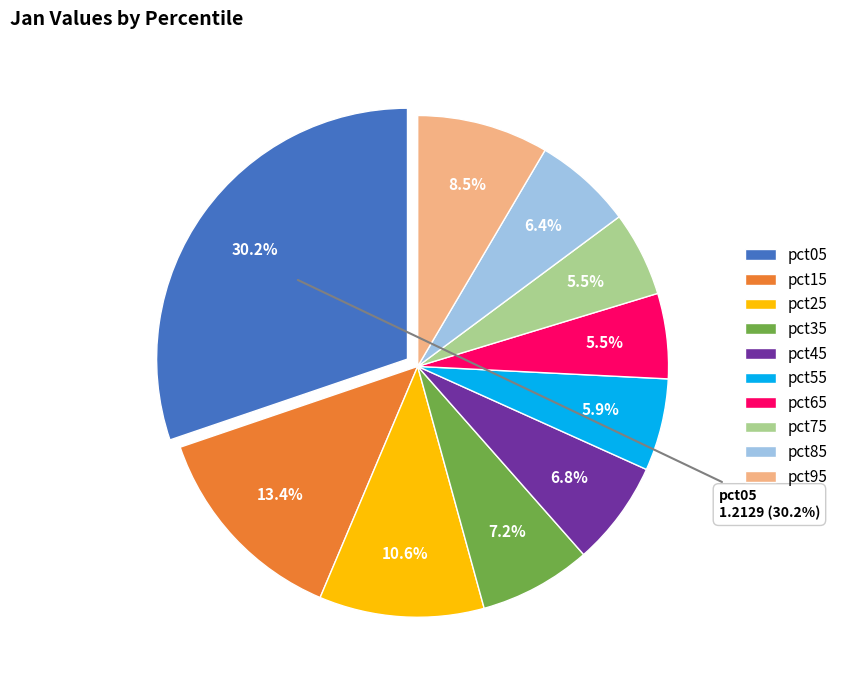

How many segments does this pie chart have?

10